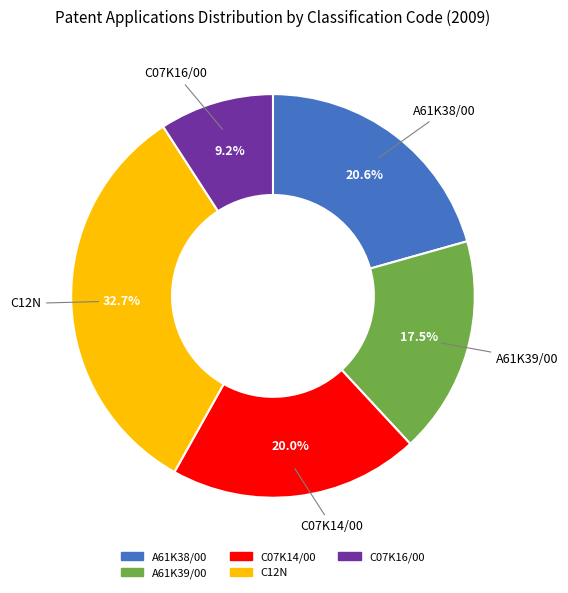

To the nearest percent, what is the average slice percentage?

20%